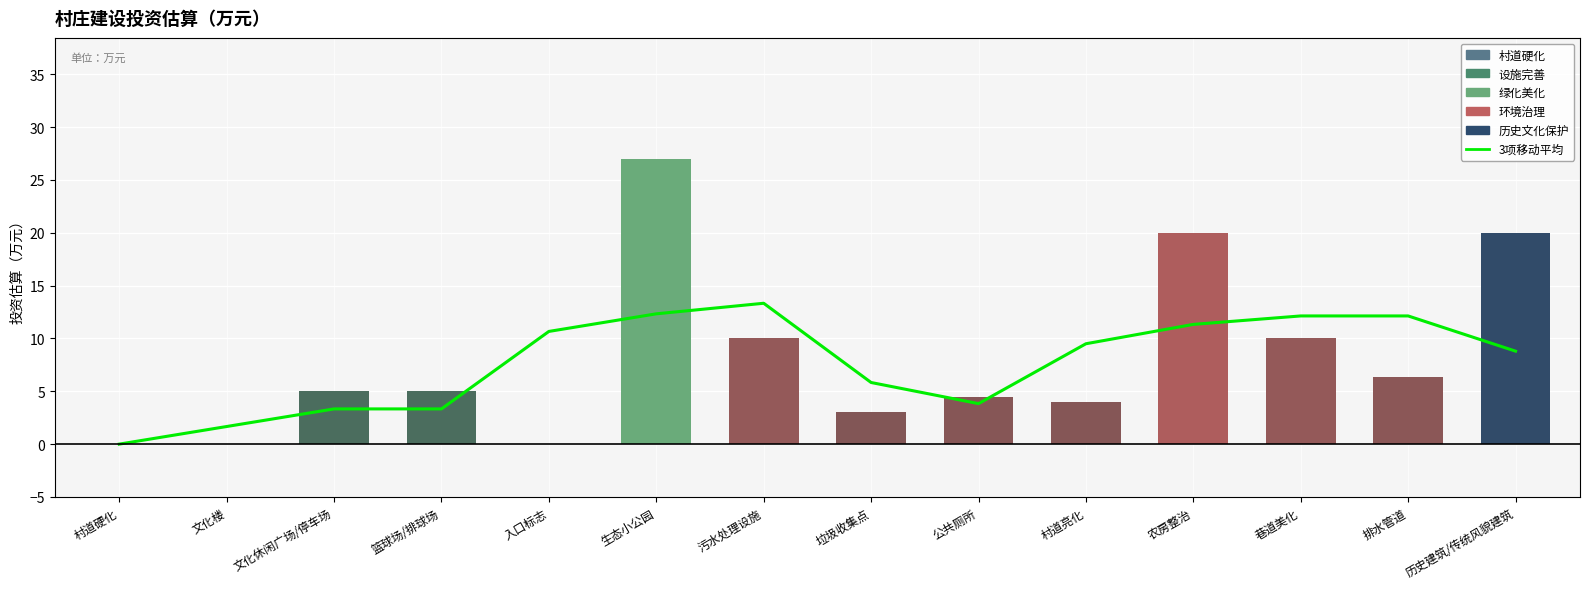

What is the difference between the second highest and second lowest values in the 3项移动平均 series?

10.7